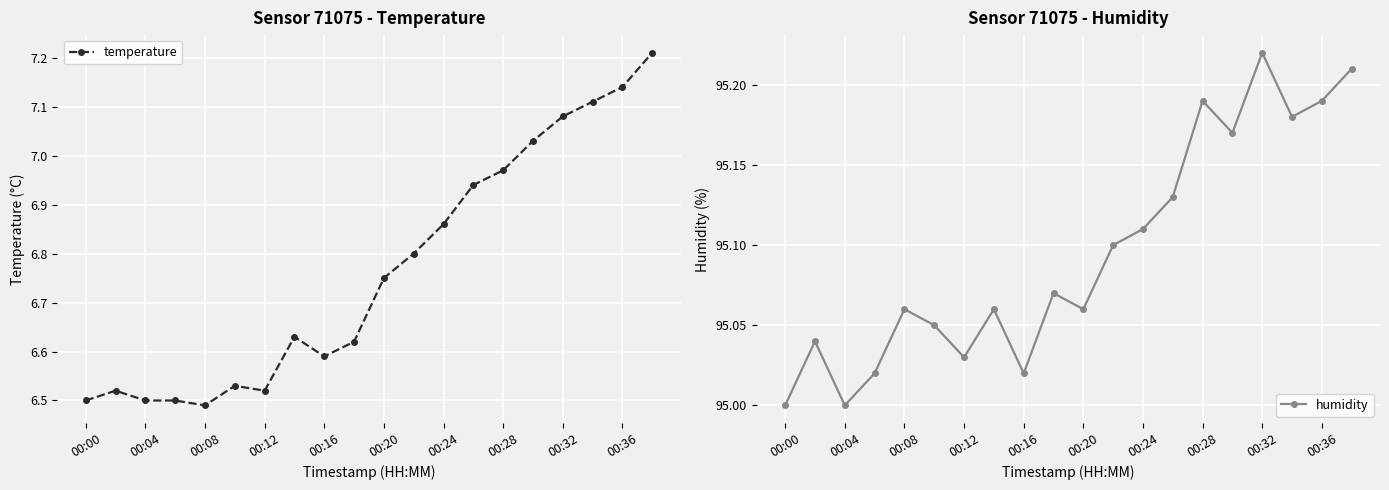

What is the difference between the temperature values at 11 and 17?

0.3